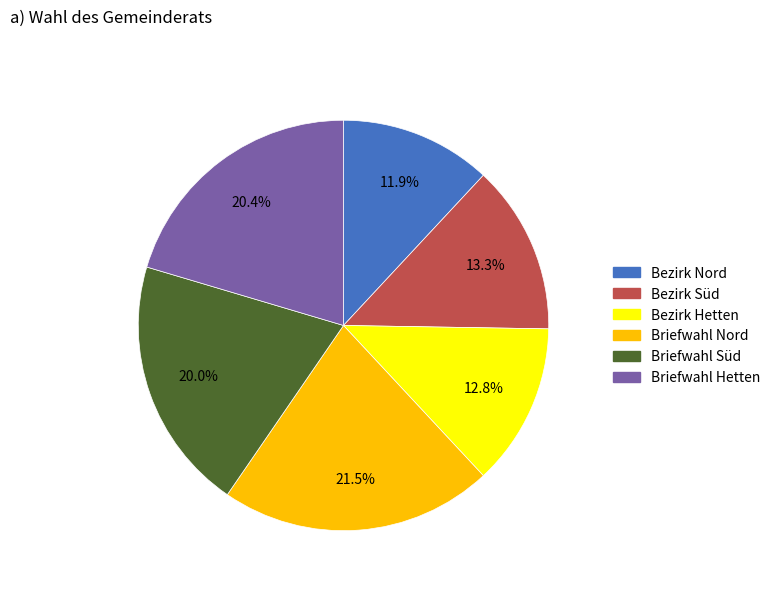

Is there any slice that represents more than half of the pie?

No